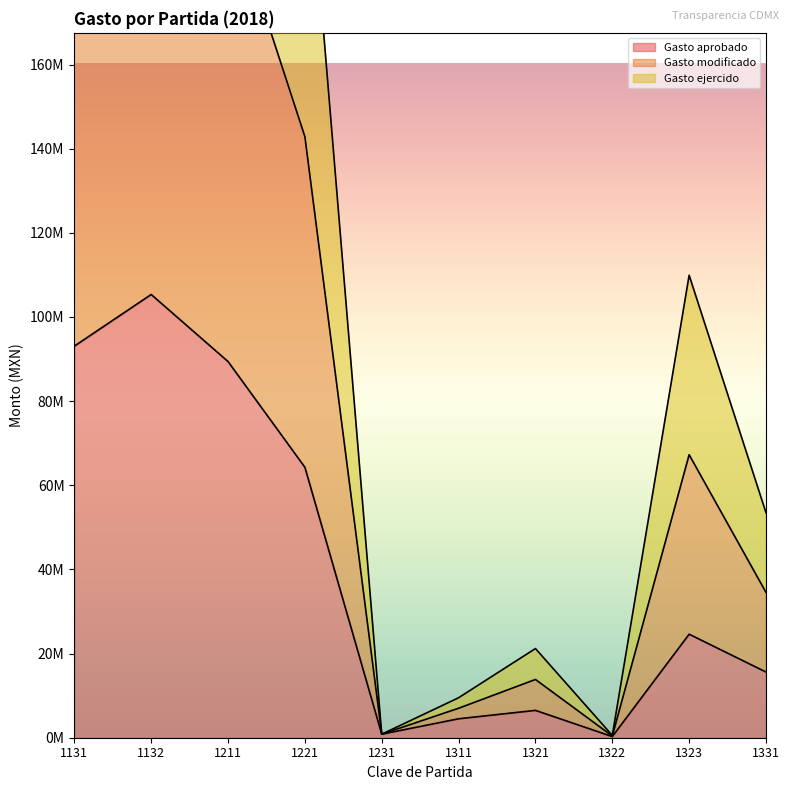

Rank the series at 1231 from lowest to highest value.

Gasto aprobado, Gasto modificado, Gasto ejercido